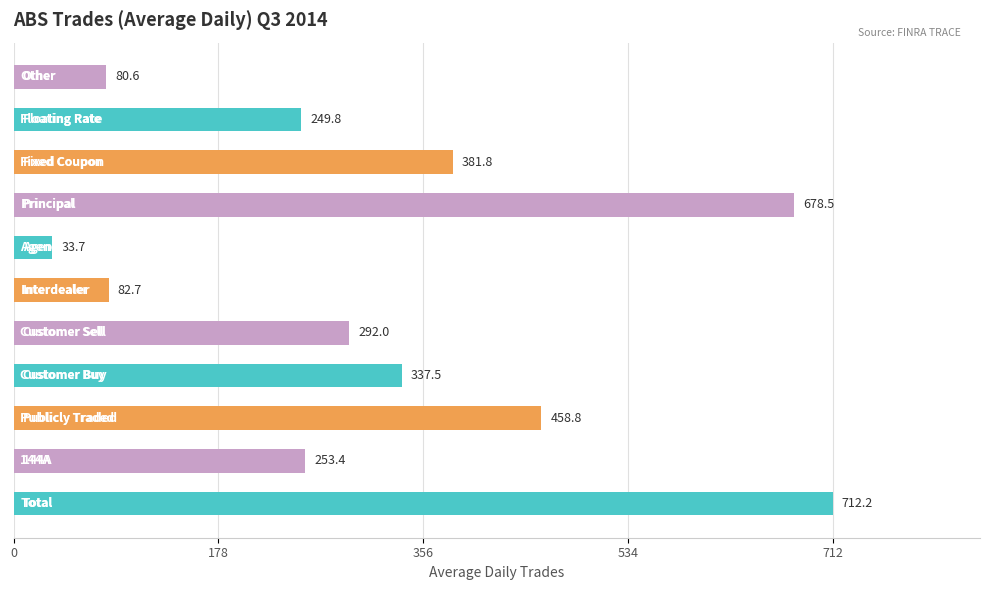

Reading bottom to top, transcribe all the data shown in this chart.

712.2	253.4	458.8	337.5	292.0	82.7	33.7	678.5	381.8	249.8	80.6